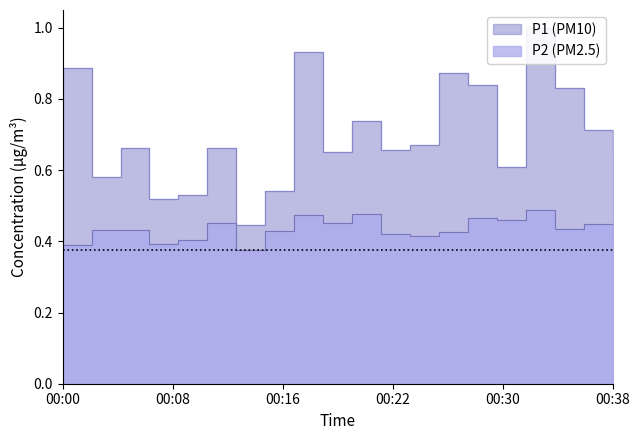

Which category has the highest value in the P1 series?

00:32